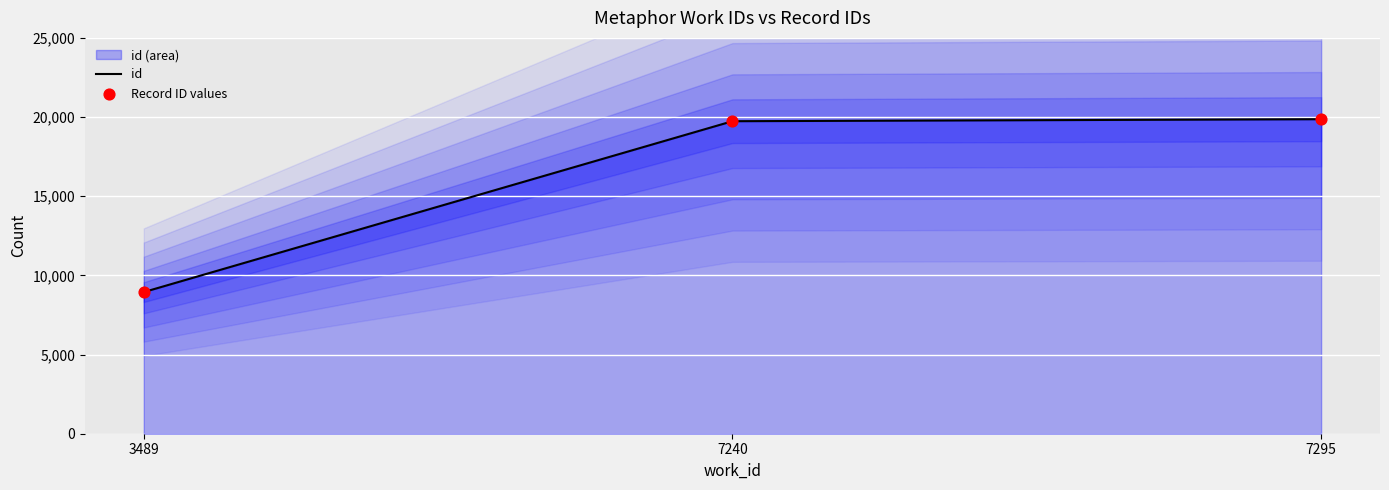

Which series has the widest spread of Y values?

id